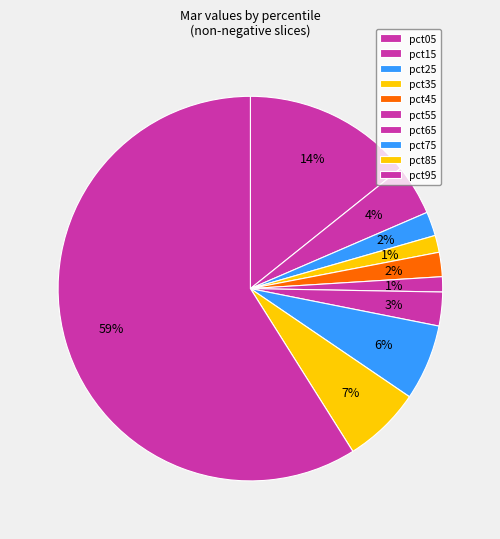

To the nearest percent, what is the difference between the largest and smallest slice percentages?

58%